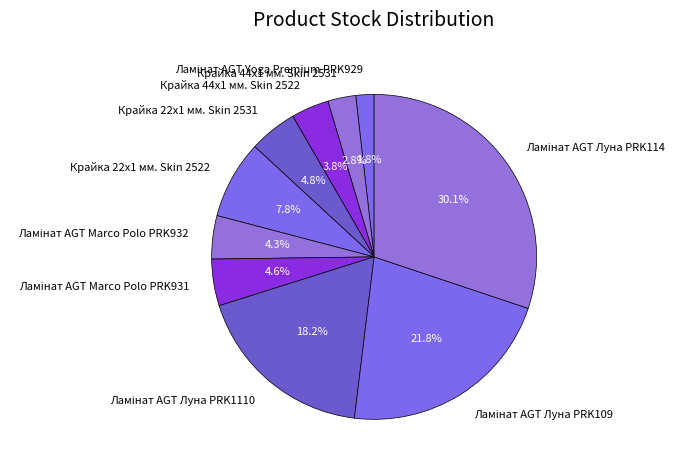

Is there any slice that represents more than half of the pie?

No